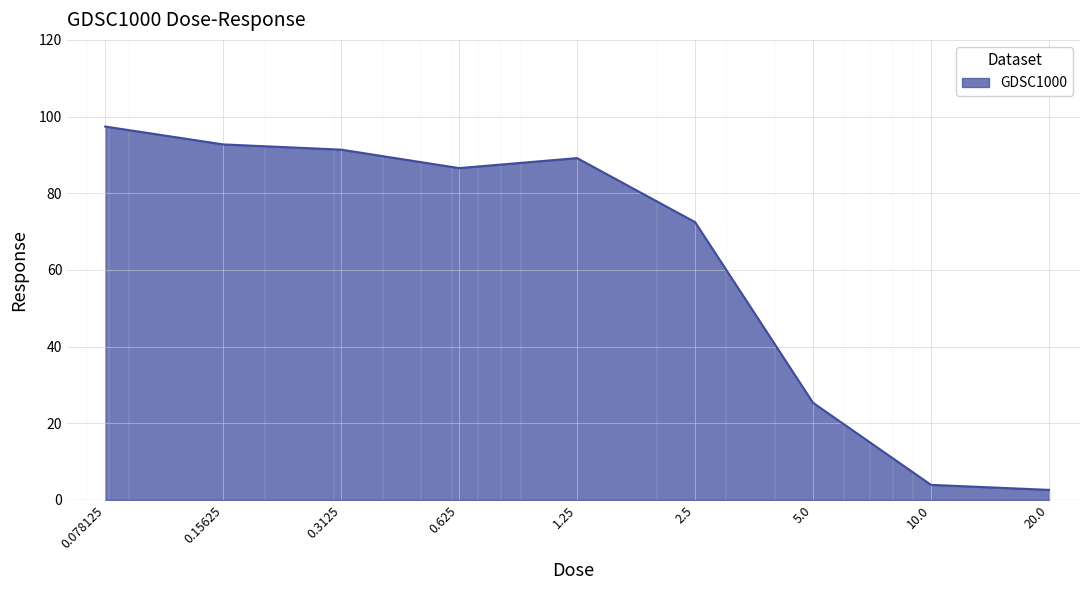

What is the maximum value shown in the chart?

97.4